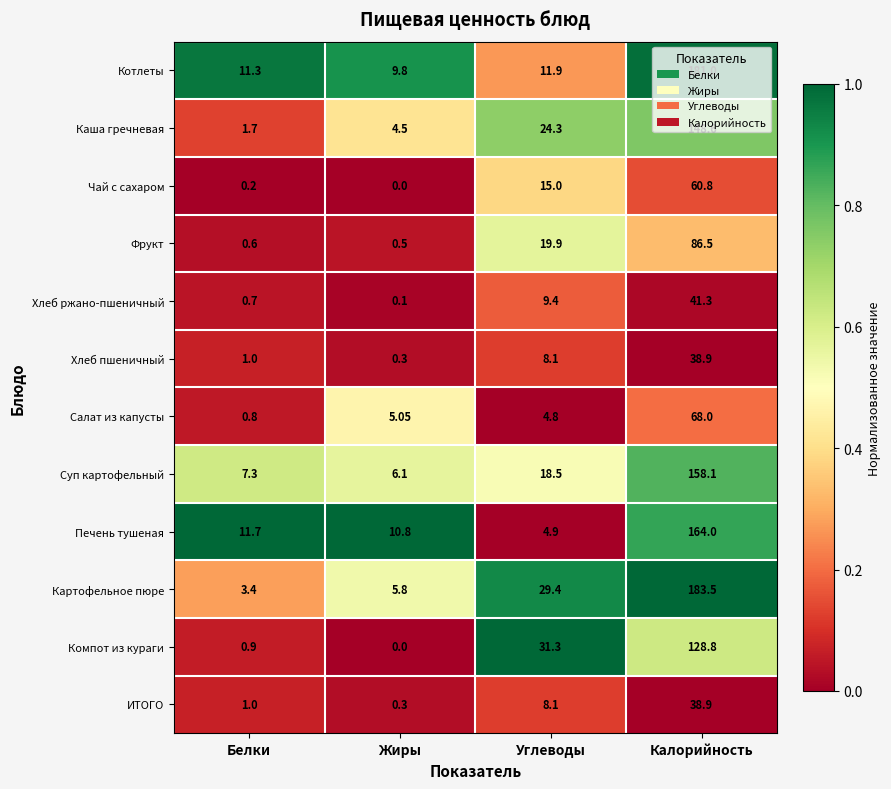

Is the value of Компот из кураги at Белки greater than the value of Печень тушеная at Углеводы?

No